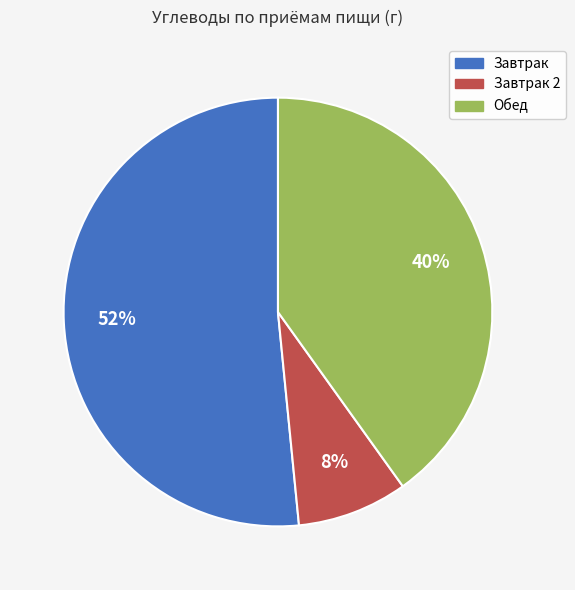

Is there a majority slice in this chart?

Yes